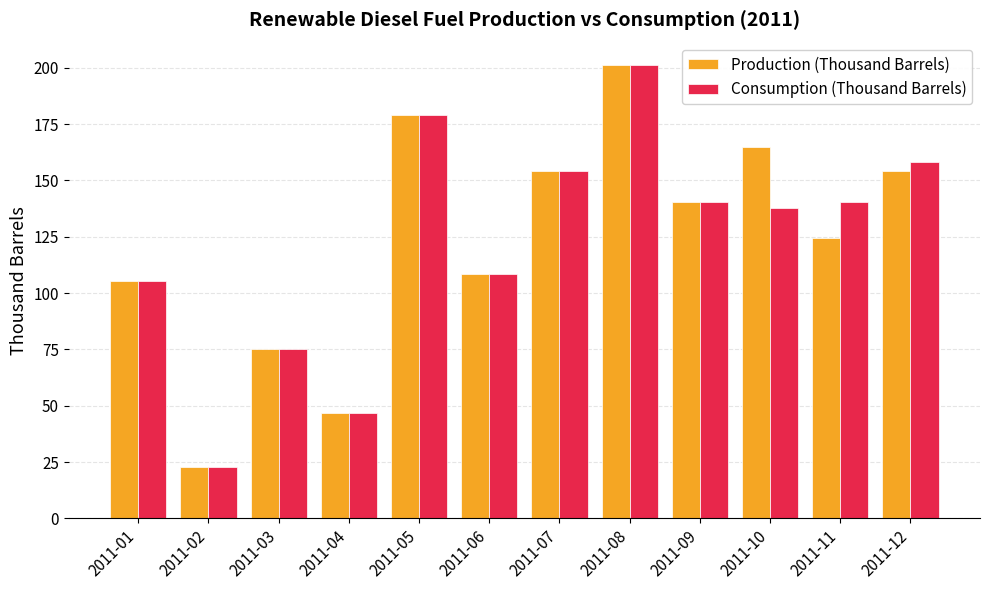

What is the value of the Consumption (Thousand Barrels) bar at the 8th from the left?

201.1